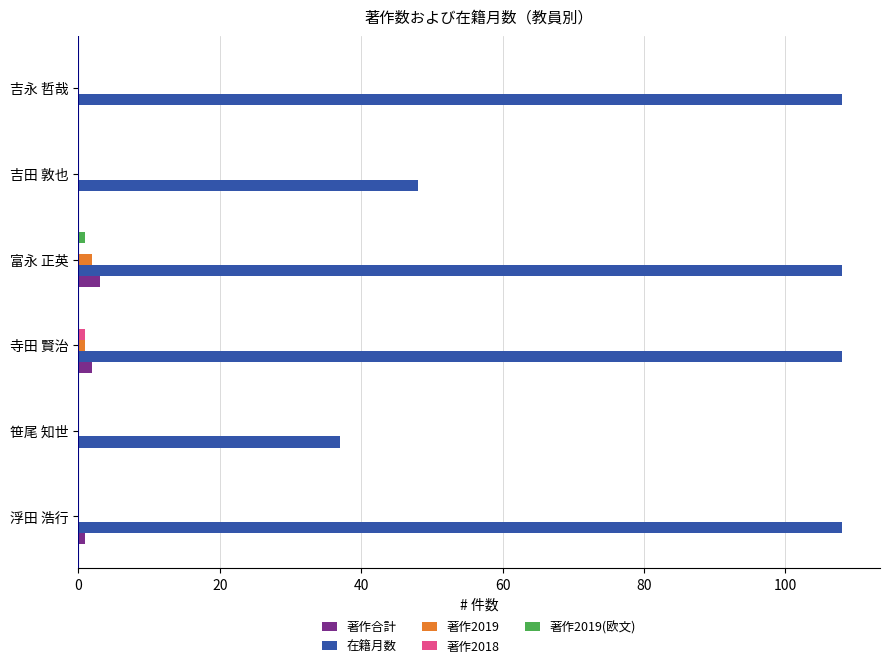

What is the maximum value for 著作合計?

3